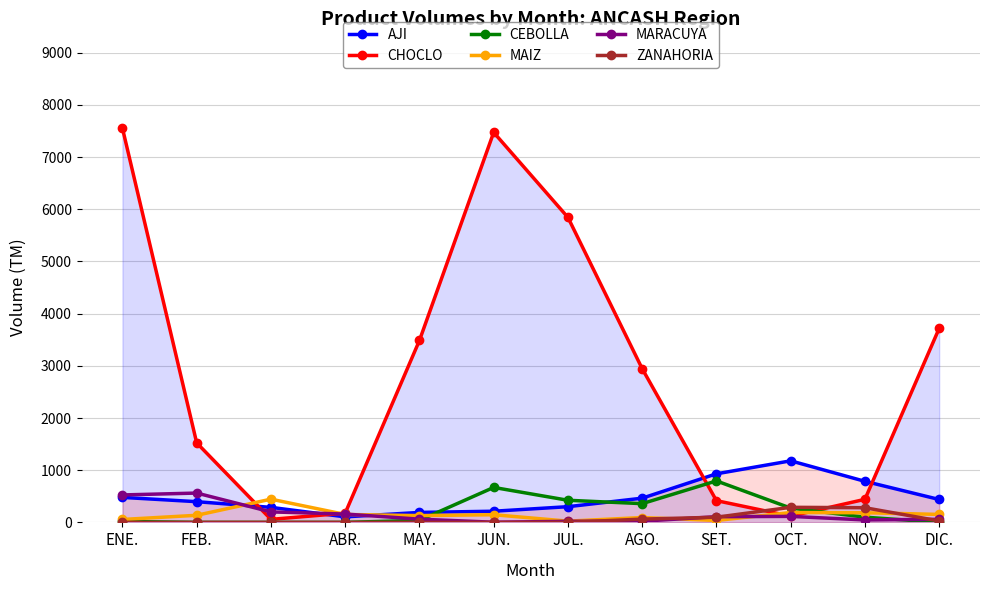

What is the difference between the MARACUYA values at ENE. and OCT.?

411